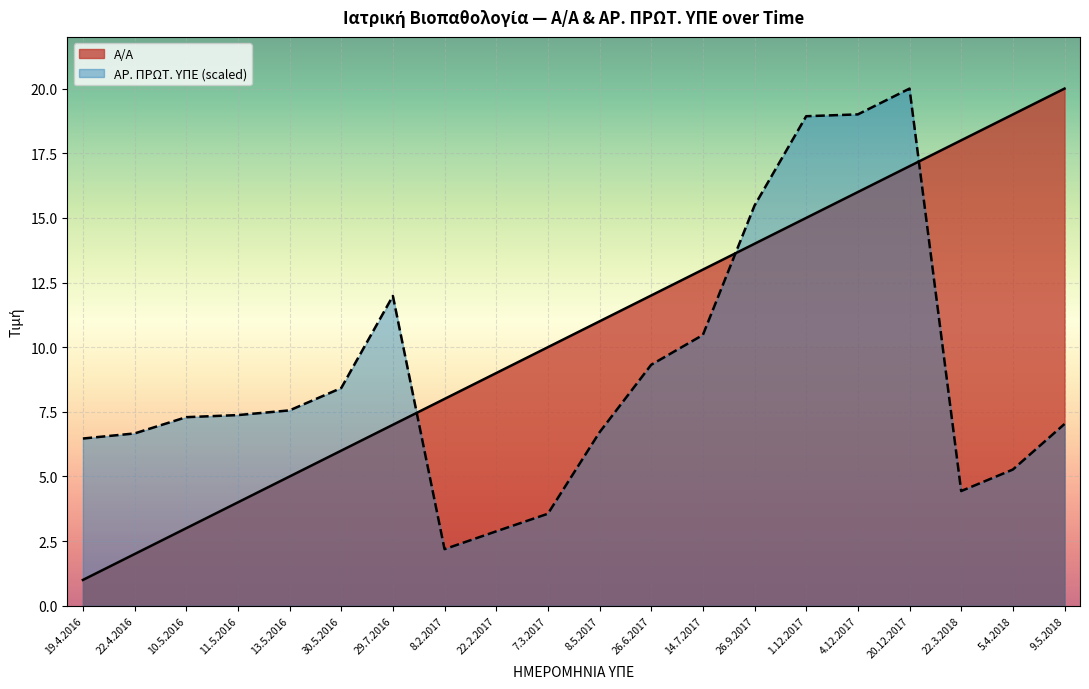

How many lines are shown in the chart?

2